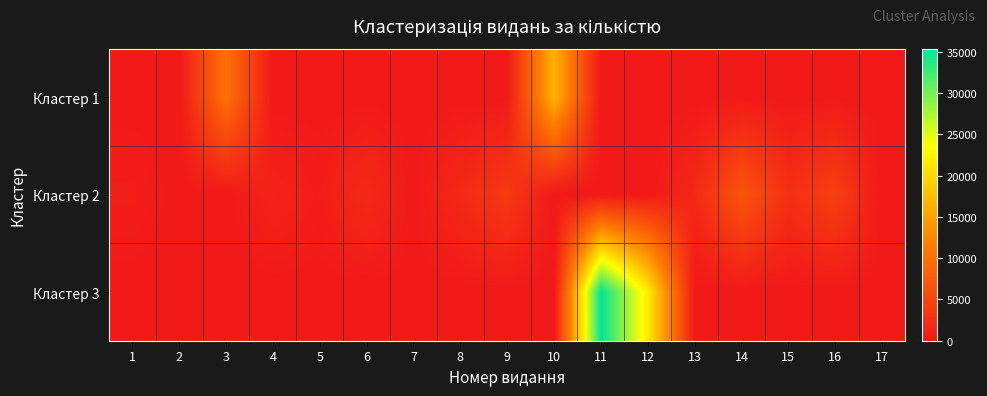

Between 14 and 13, which is larger?

14